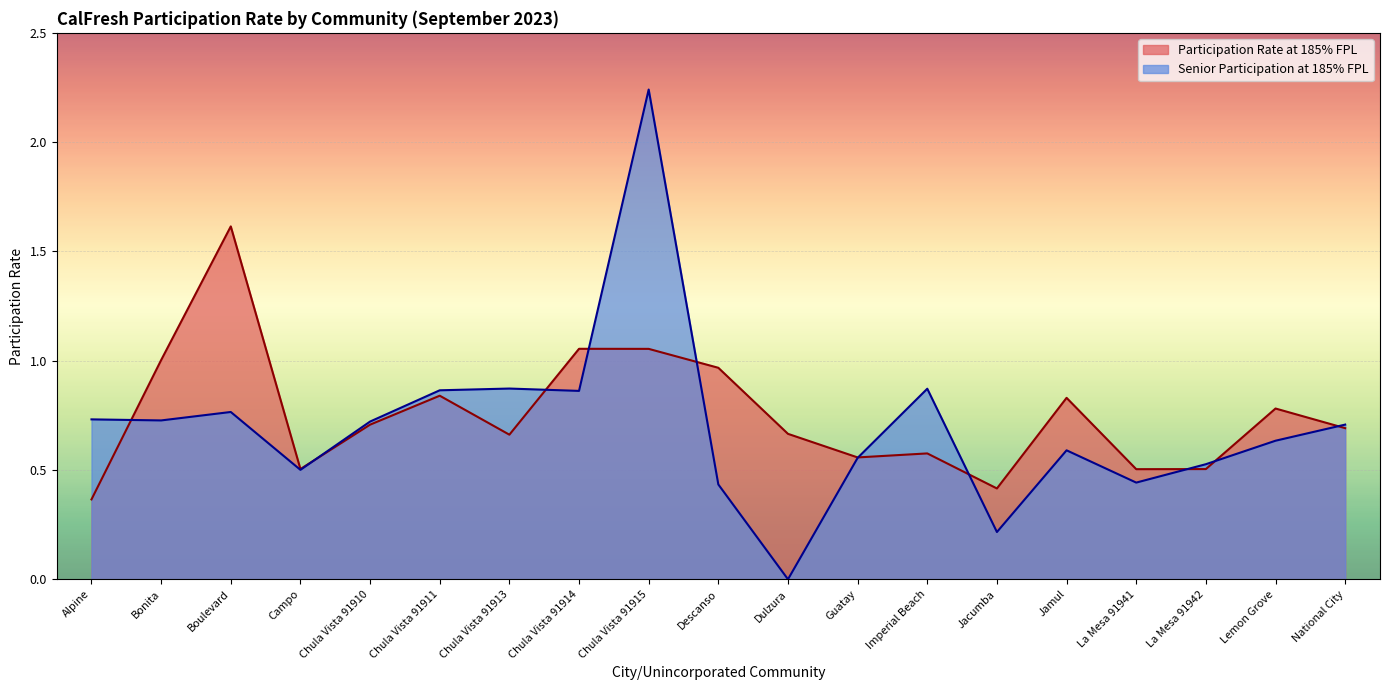

The value of Senior Participation at 185% FPL at Imperial Beach is 1.5. True or false?

False